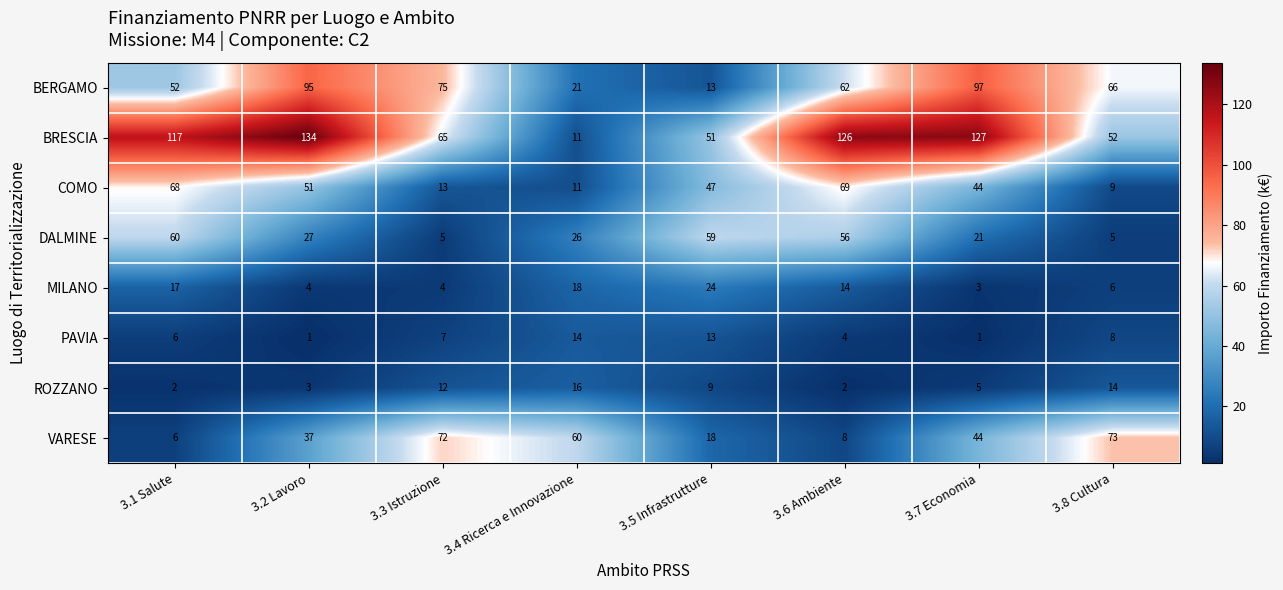

Which series has the largest range (max minus min)?

BRESCIA